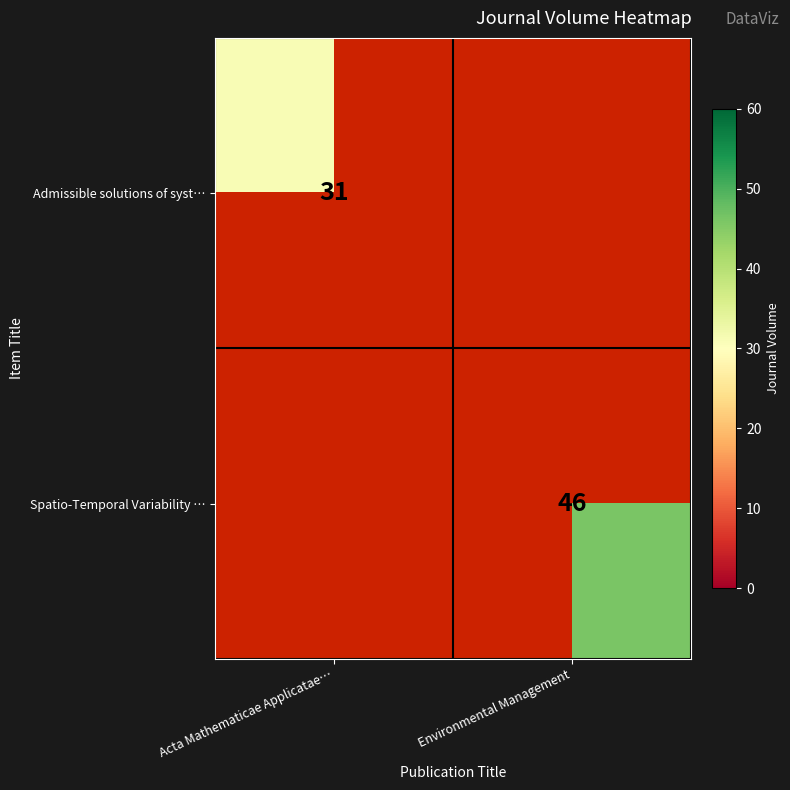

Is the value of Spatio-Temporal Variability … at Environmental Management greater than the value of Admissible solutions of syst… at Acta Mathematicae Applicatae…?

Yes